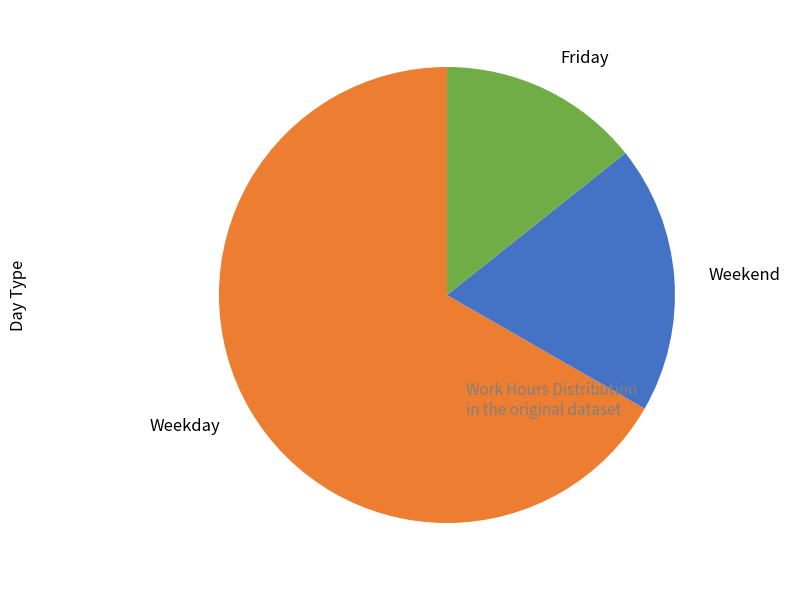

Combined, do Weekend and Weekday account for over 50%?

Yes